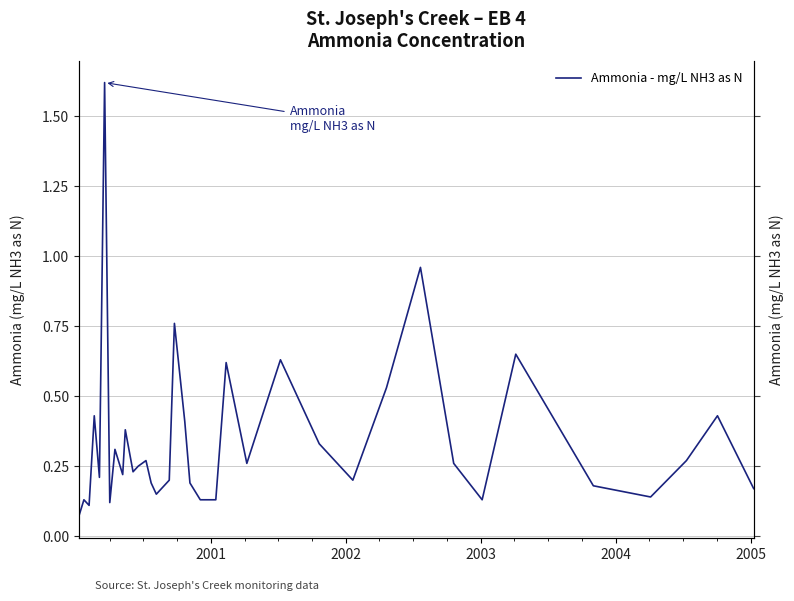

Reading left to right, list all the values displayed in this chart.

0.1	0.1	0.1	0.4	0.2	1.6	0.1	0.3	0.2	0.4	0.2	0.2	0.3	0.2	0.1	0.2	0.2	0.8	0.4	0.2	0.1	0.1	0.6	0.3	0.6	0.3	0.2	0.5	1.0	0.3	0.1	0.7	0.2	0.1	0.3	0.4	0.2